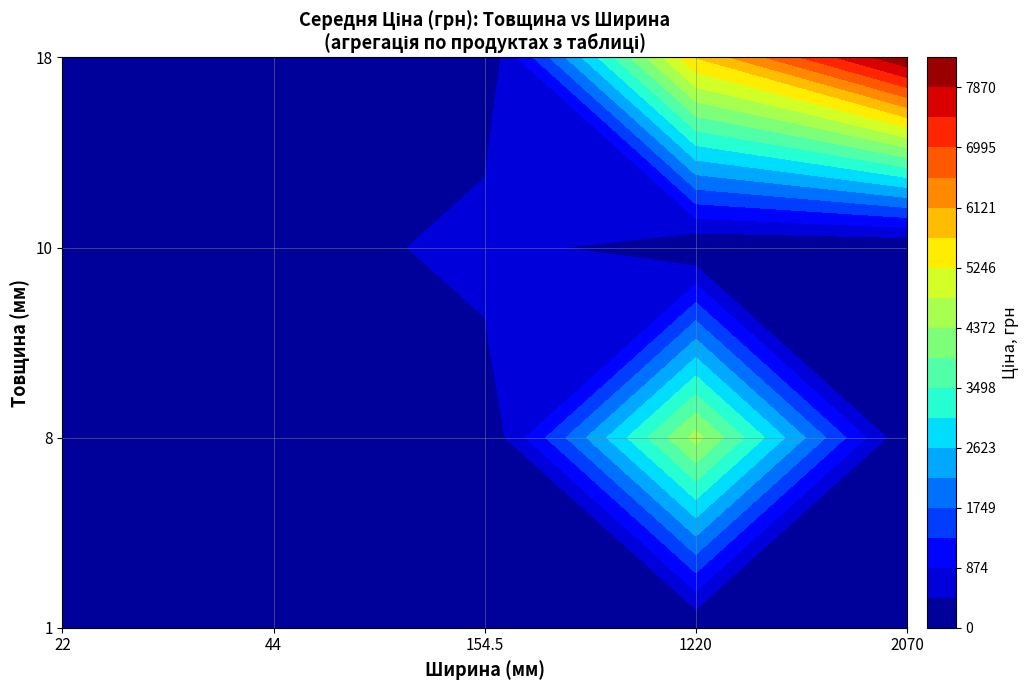

Which series has the largest total across all categories?

18